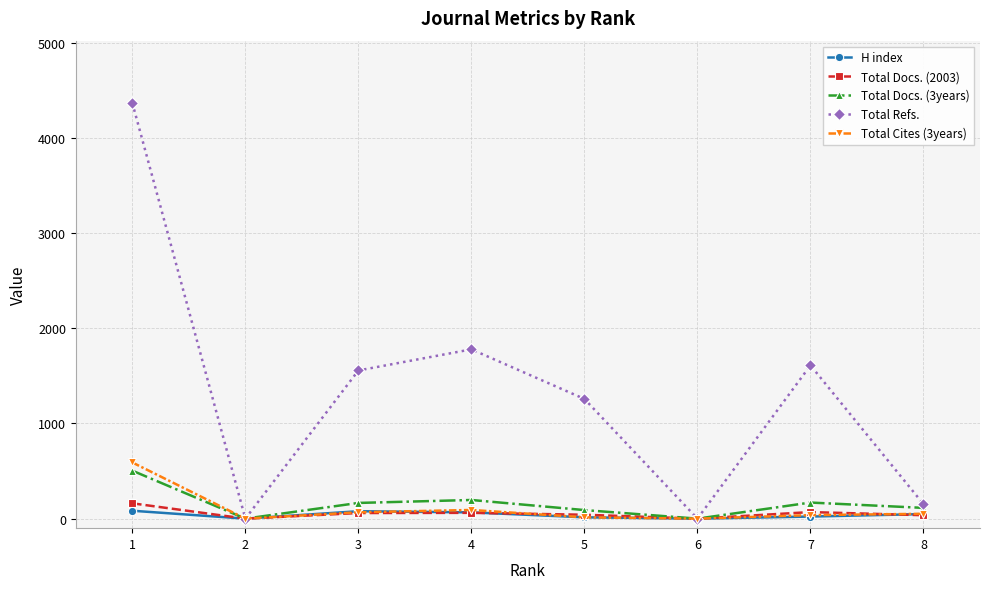

What is the difference between the highest and lowest values at 5?

1243